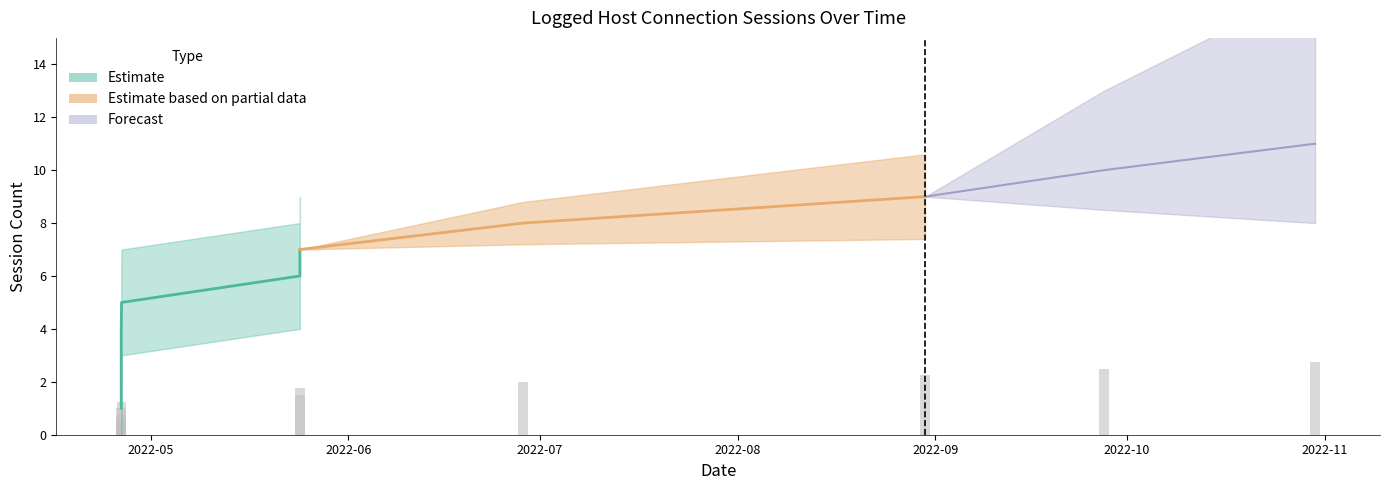

The value at 2022-09-27 09:44:26 is 10. True or false?

True